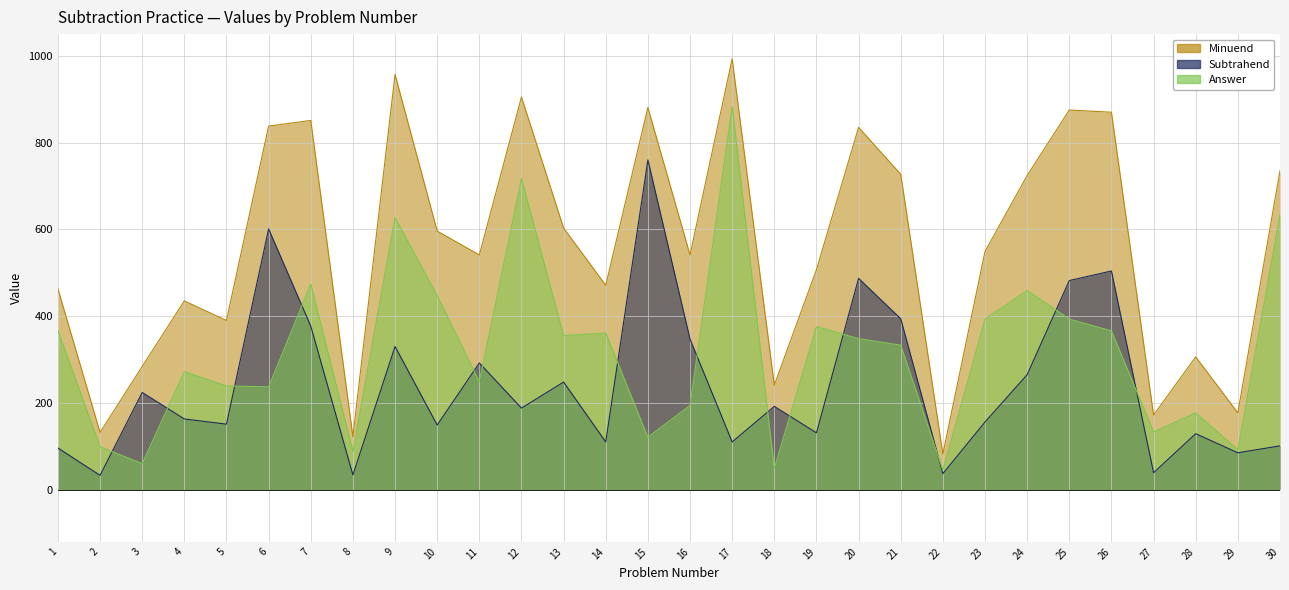

The Subtrahend series shows 138 at 16. True or false?

False